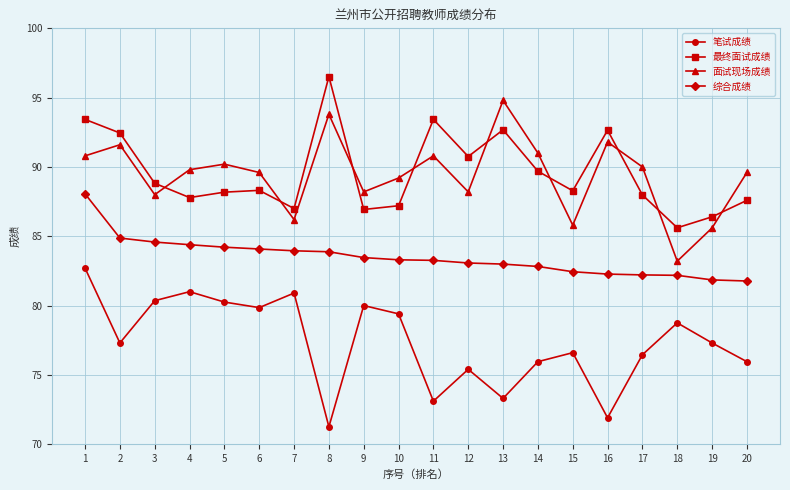

True or false: 最终面试成绩 and 综合成绩 cross at least once.

False